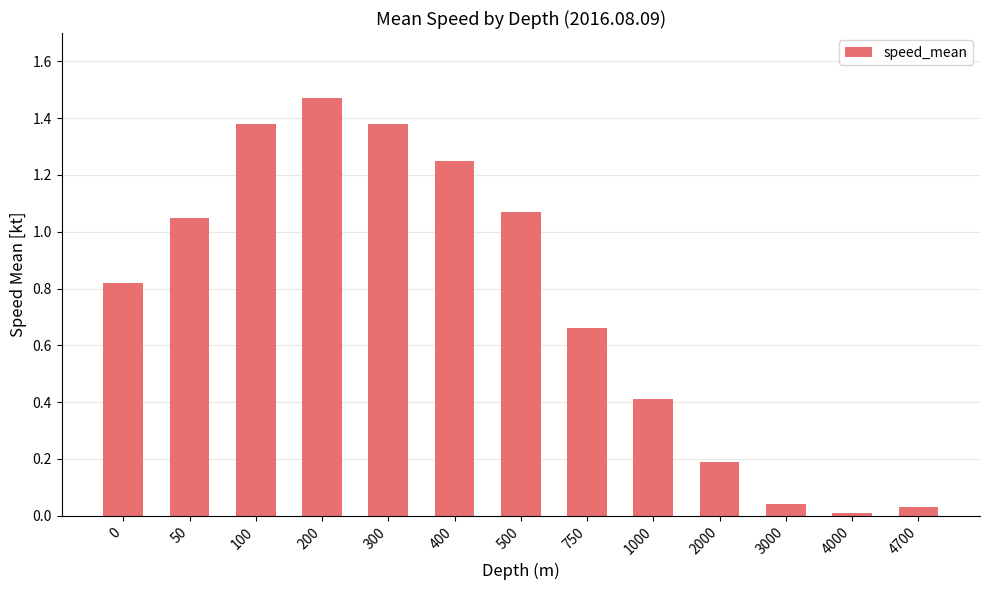

True or false: the data shows 0.6 at 300.

False